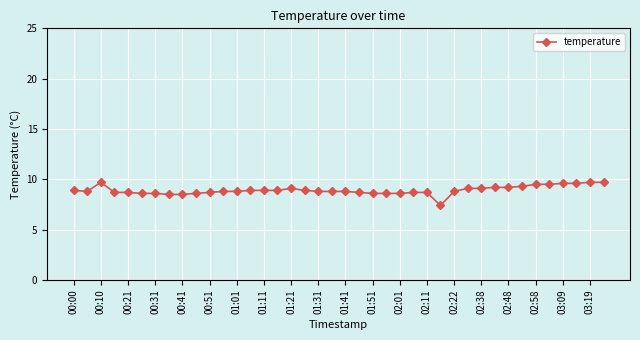

What is the difference between the second highest and second lowest values?

1.2